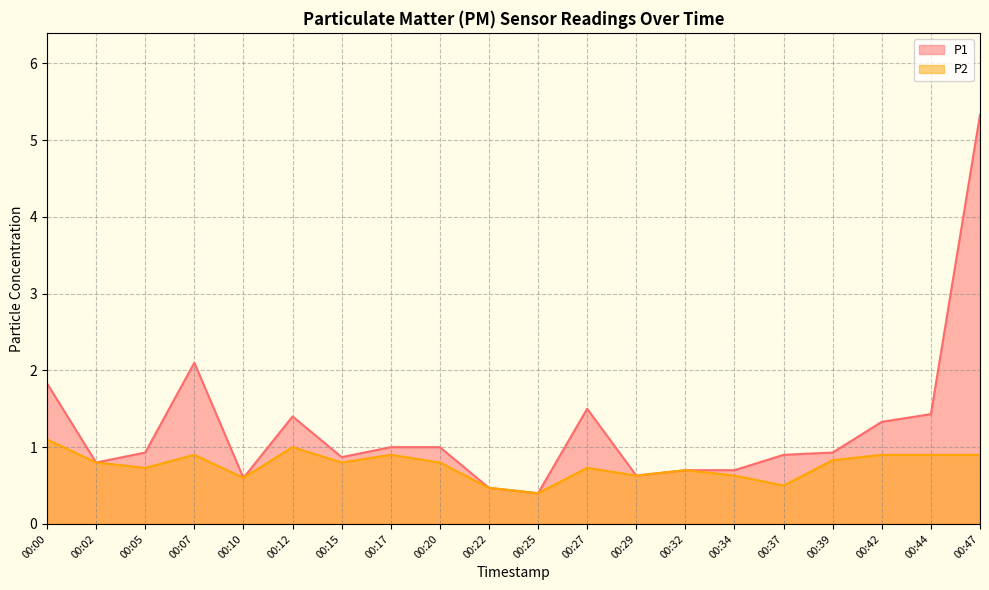

Does the chart have visible grid lines?

Yes